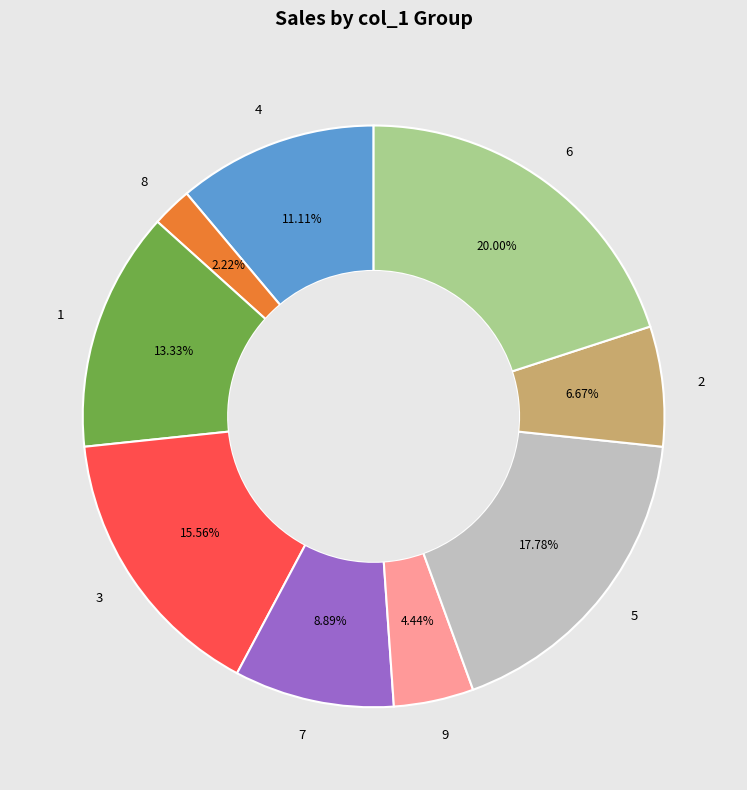

Is 2 the majority of the pie?

No